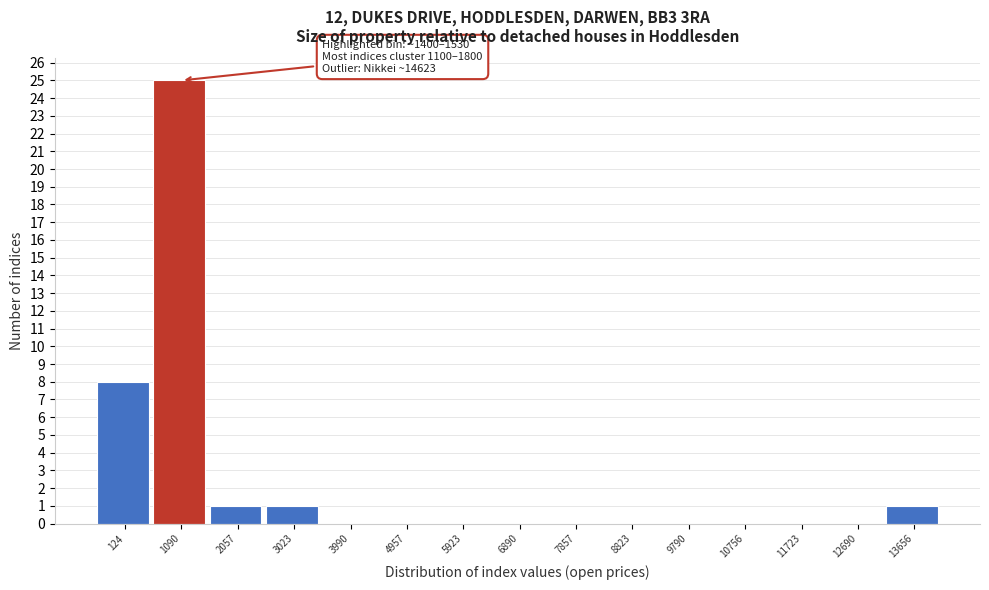

Reading left to right, what are all the values shown in this chart?

124=8	1090=25	2057=1	3023=1	3990=0	4957=0	5923=0	6890=0	7857=0	8823=0	9790=0	10756=0	11723=0	12690=0	13656=1